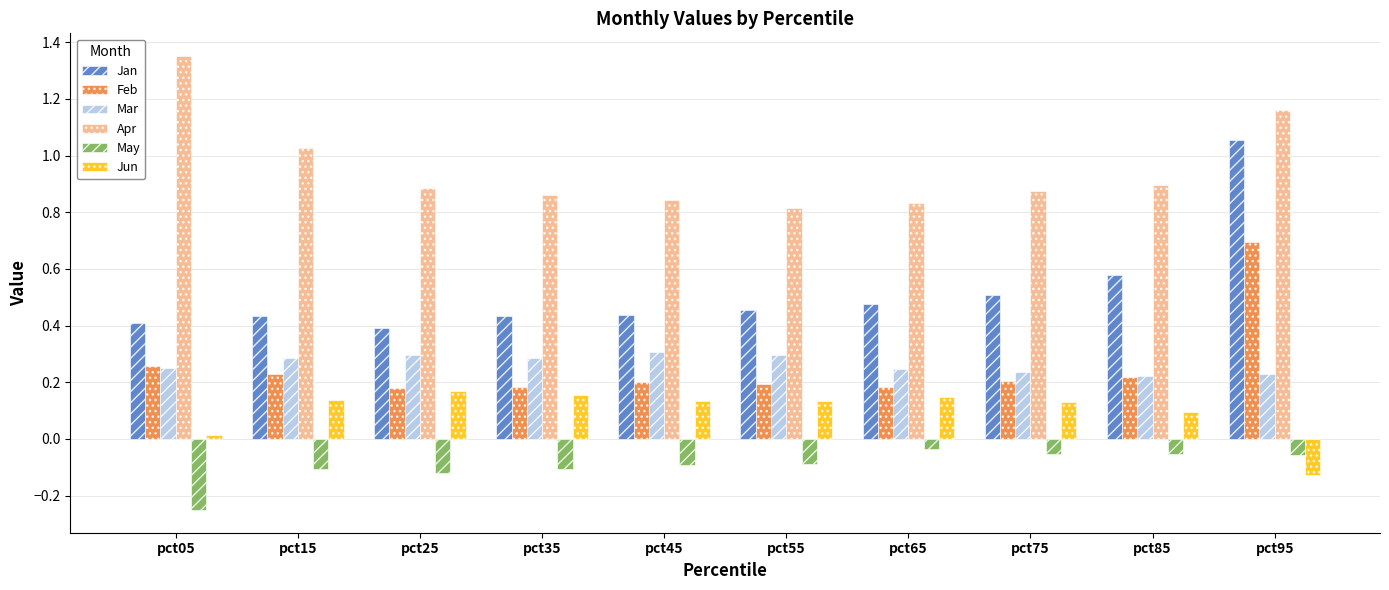

Rank the series at pct55 from highest to lowest value.

Apr, Jan, Mar, Feb, Jun, May